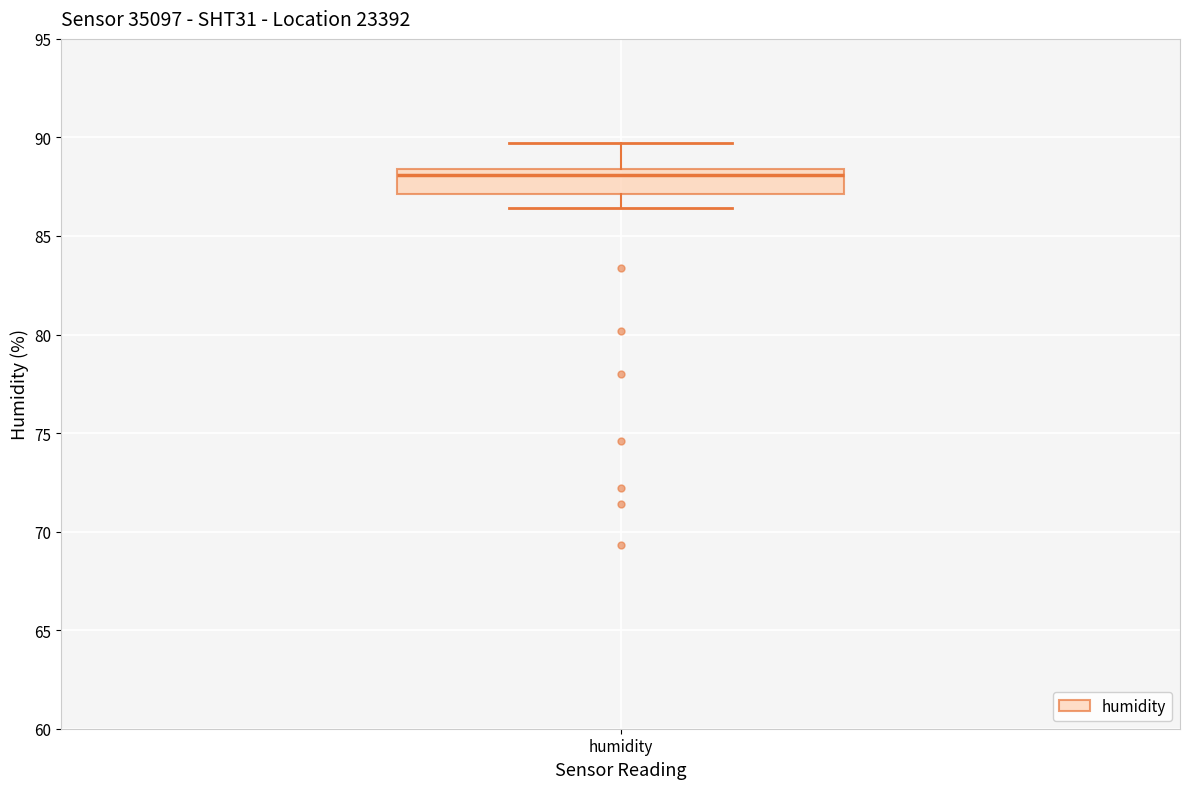

Read this box plot against the y-axis: the position of the median line, the range covered by the box, and the ends of both whiskers. The values are not printed on the chart, so give them approximately, as read against the axis.

median 88.0, box 87.0 to 88.5, whiskers 86.5 to 89.5